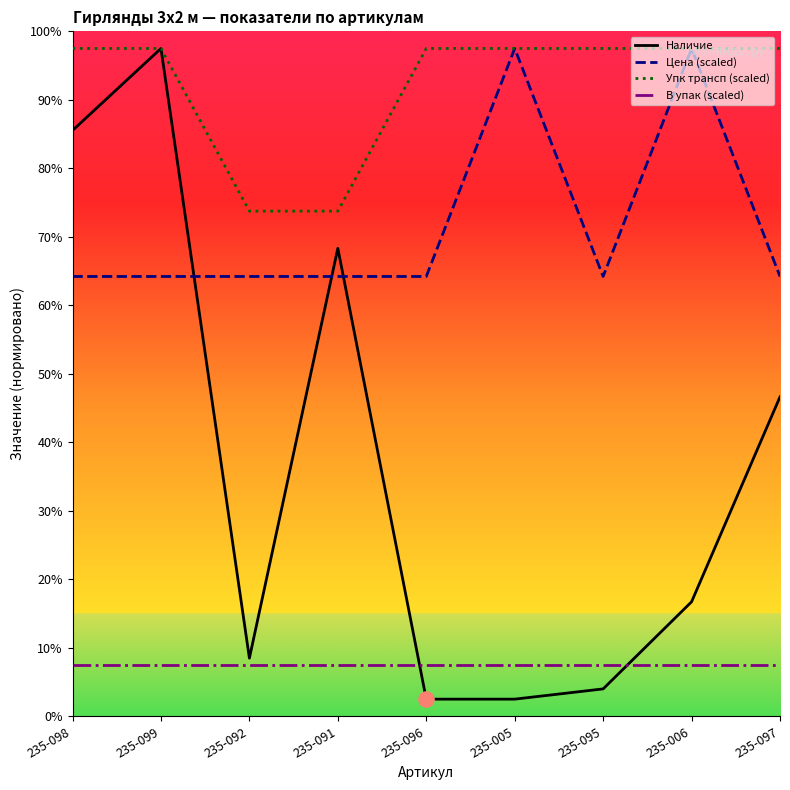

At which category is the sum across all series the highest?

235-099